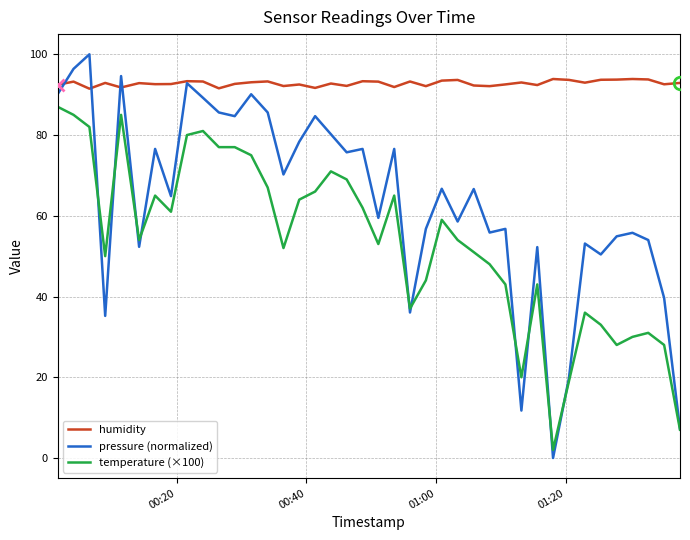

Which series has the widest spread of values?

pressure (normalized)